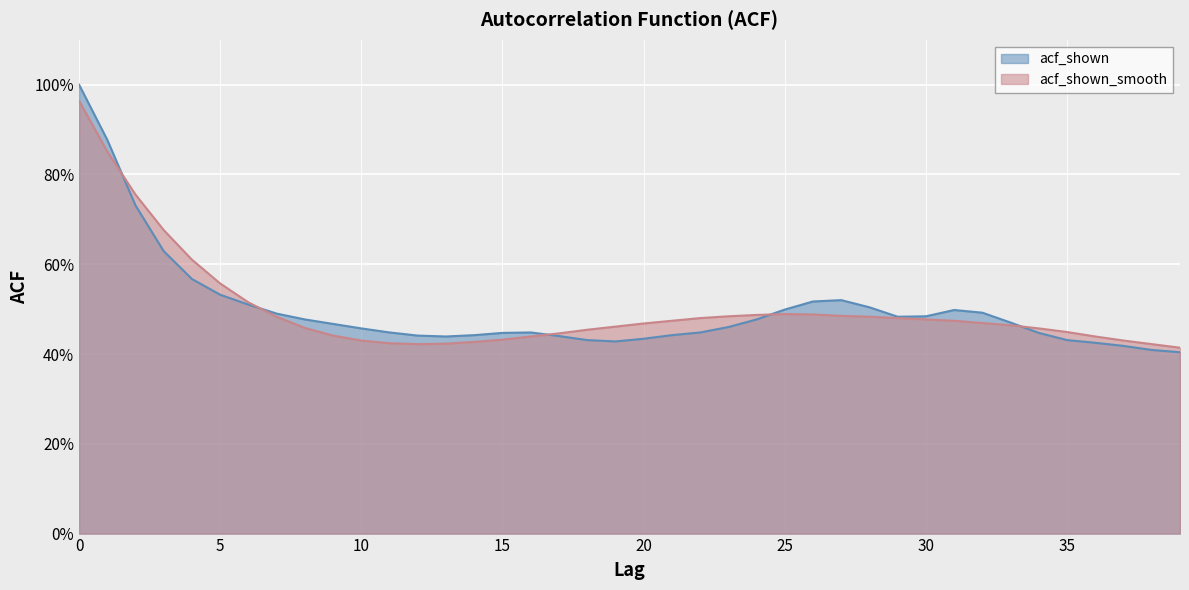

Reading right to left, extract all data points from this chart.

acf_shown: 0.4	0.4	0.4	0.4	0.4	0.4	0.5	0.5	0.5	0.5	0.5	0.5	0.5	0.5	0.5	0.5	0.5	0.4	0.4	0.4	0.4	0.4	0.4	0.4	0.4	0.4	0.4	0.4	0.4	0.5	0.5	0.5	0.5	0.5	0.5	0.6	0.6	0.7	0.9	1.0
acf_shown_smooth: 0.4	0.4	0.4	0.4	0.4	0.5	0.5	0.5	0.5	0.5	0.5	0.5	0.5	0.5	0.5	0.5	0.5	0.5	0.5	0.5	0.5	0.5	0.4	0.4	0.4	0.4	0.4	0.4	0.4	0.4	0.4	0.5	0.5	0.5	0.6	0.6	0.7	0.8	0.9	1.0